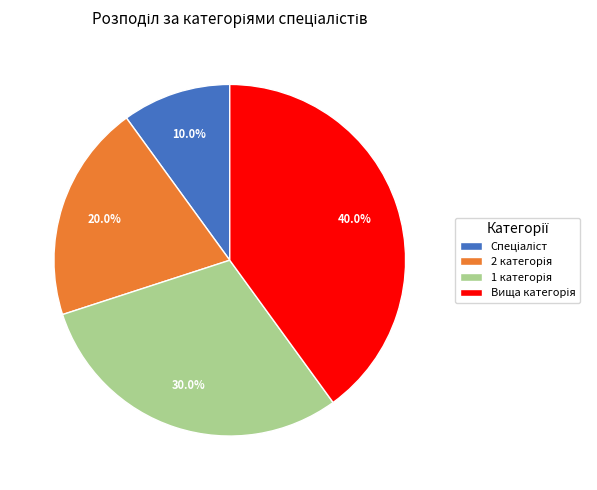

Is there any slice that represents more than half of the pie?

No